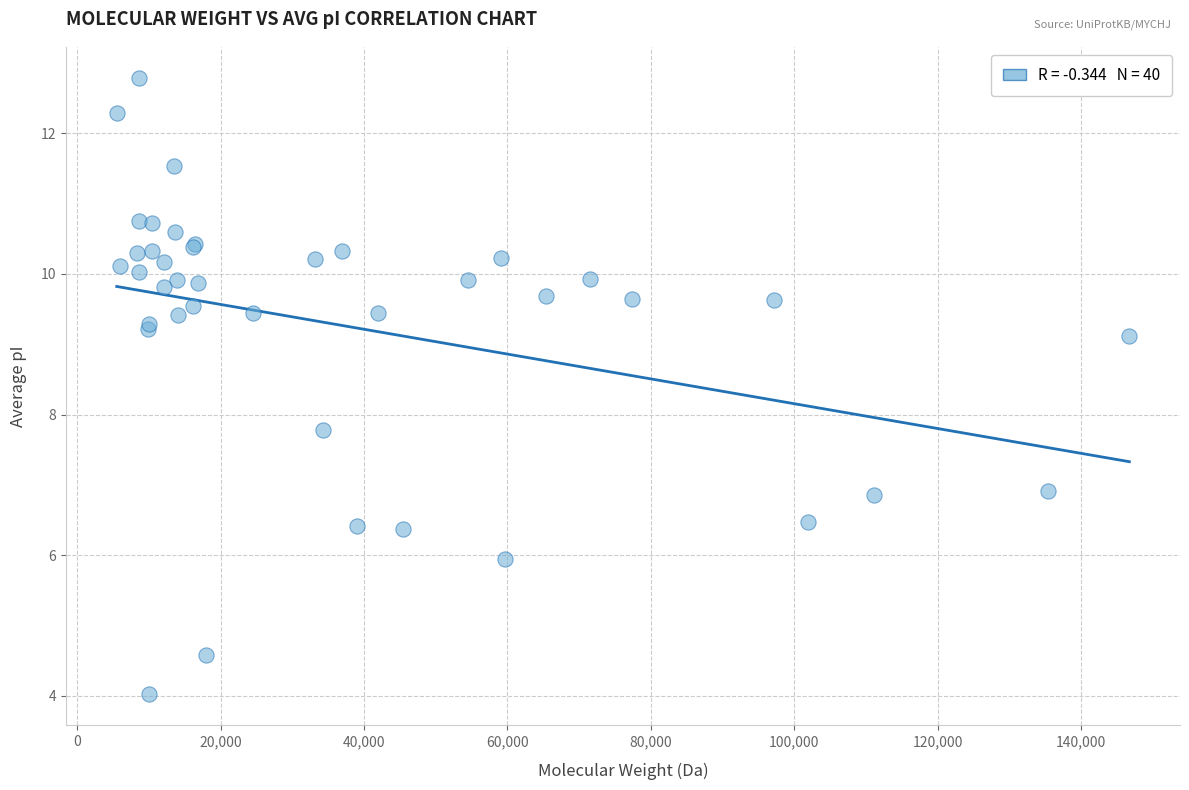

What Y value in the scatter plot is closest to 8?

7.8